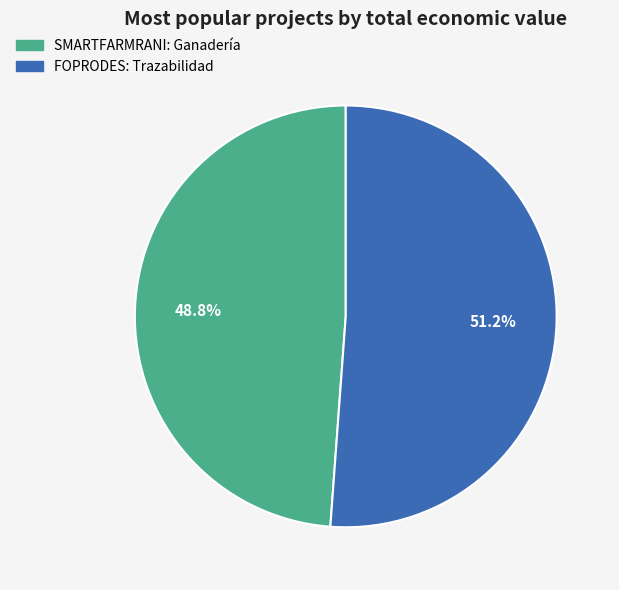

Which category has the biggest portion of the pie?

FOPRODES: Trazabilidad